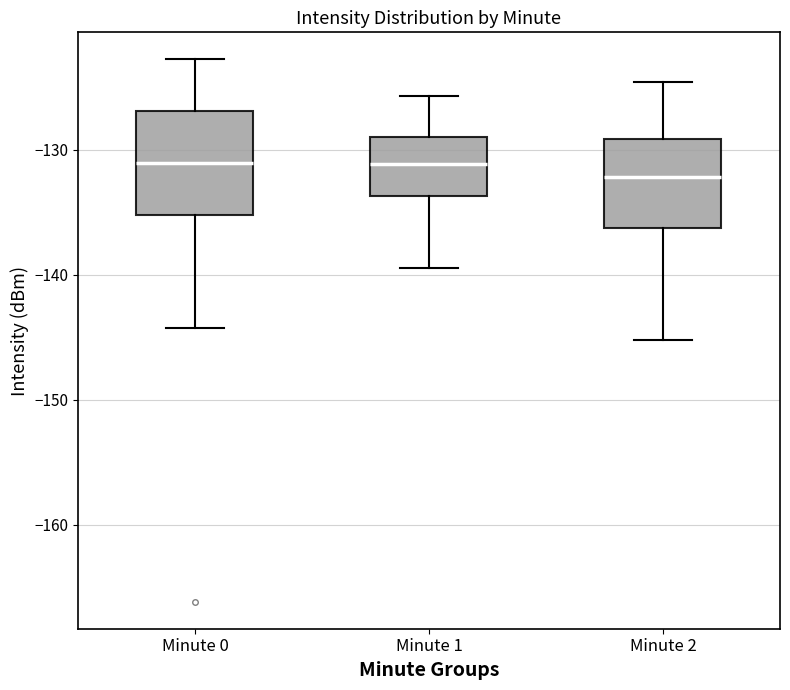

Reading left to right, transcribe this box plot: for each box, give where its median line is, the range the box spans, and where its two whiskers end, as read against the y-axis. The values are not printed on the chart, so give them approximately, as read against the axis.

Minute 0: median -131, box -135 to -127, whiskers -144 to -123
Minute 1: median -131, box -134 to -129, whiskers -139 to -126
Minute 2: median -132, box -136 to -129, whiskers -145 to -125